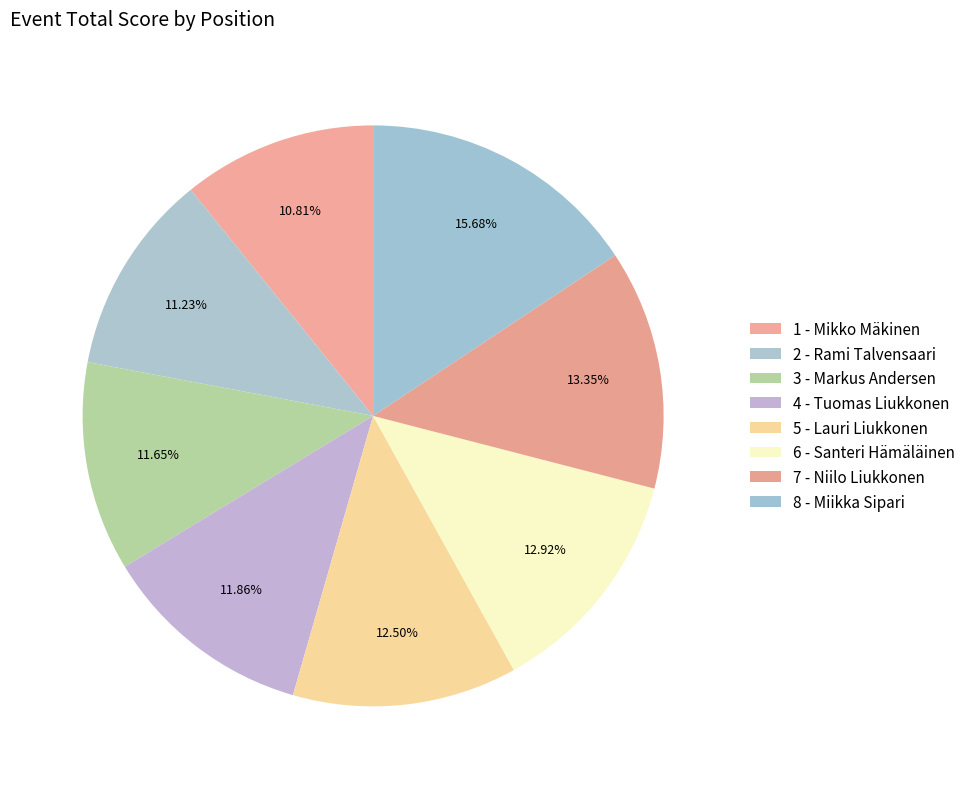

To the nearest percent, what is the combined percentage of 4 - Tuomas Liukkonen and 6 - Santeri Hämäläinen?

25%